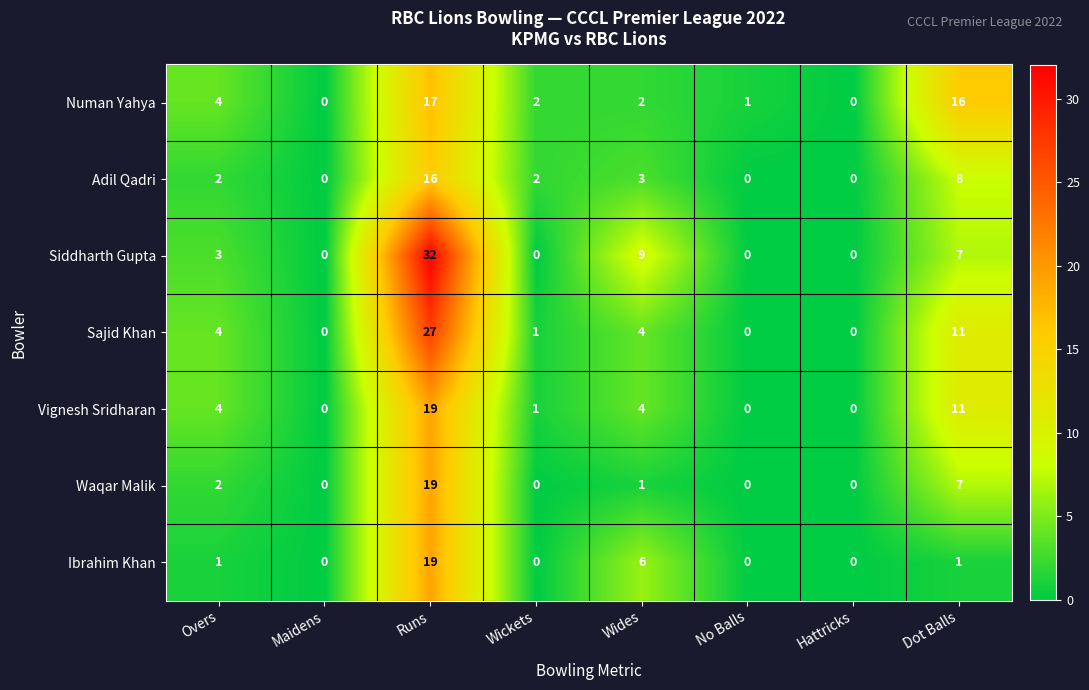

Which series has the largest total across all categories?

Siddharth Gupta